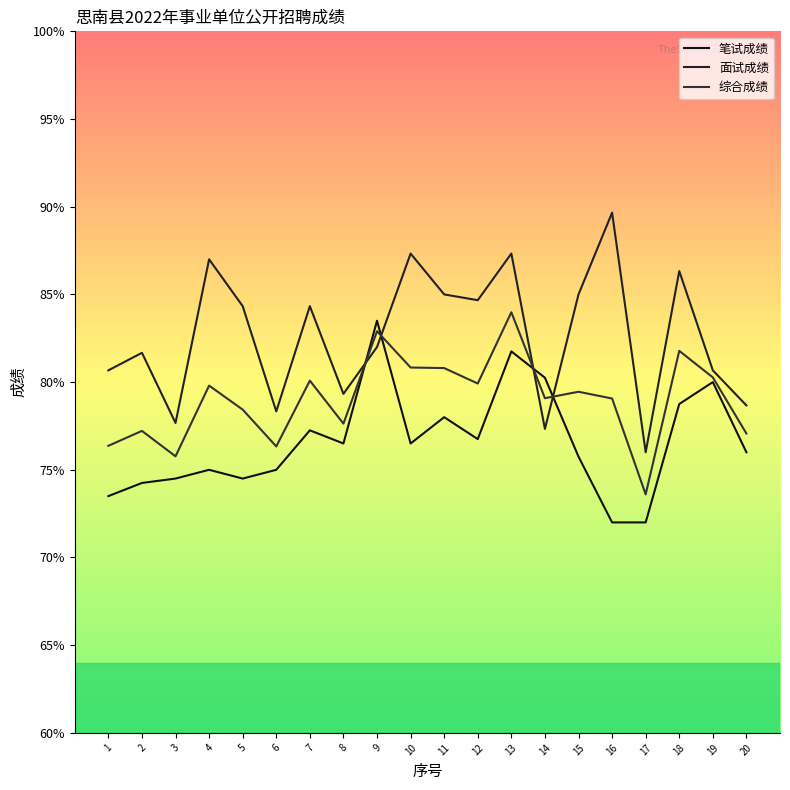

True or false: 综合成绩 and 面试成绩 intersect in this chart.

True